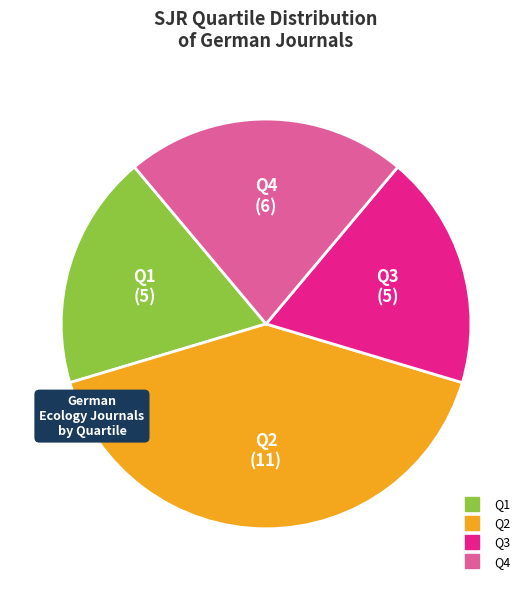

Is it true that Q4 is 9% of the pie?

False